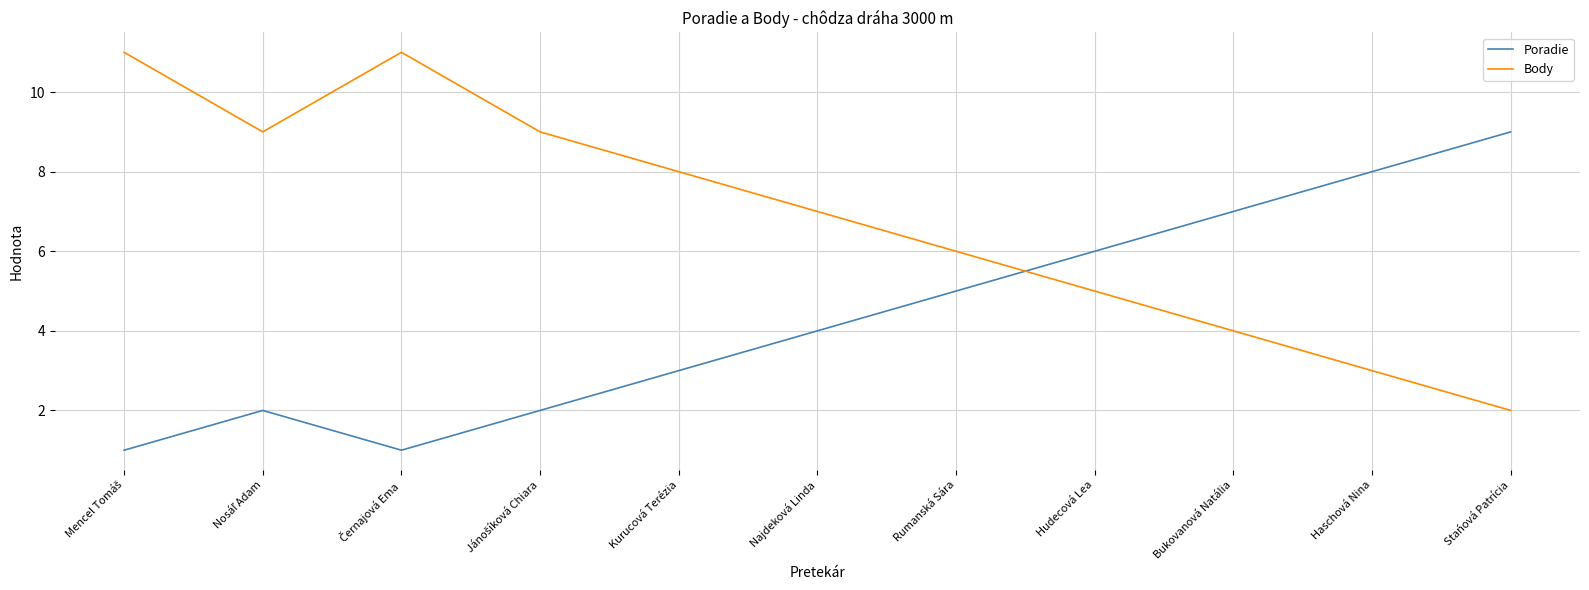

How many interior local valleys does the Poradie series have?

1